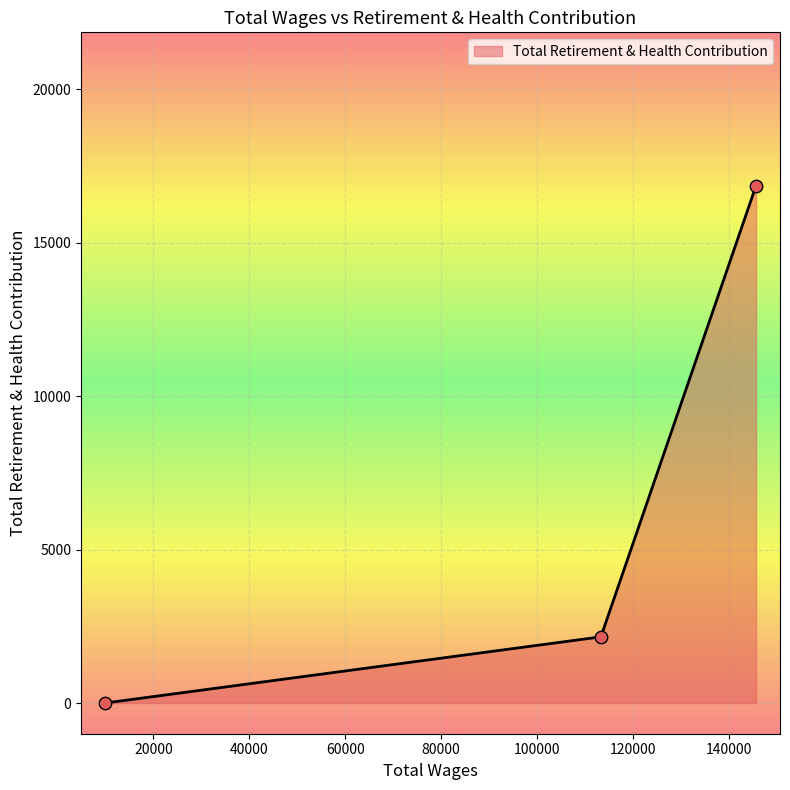

Between 113291.0 and 145629.0, which is larger?

145629.0